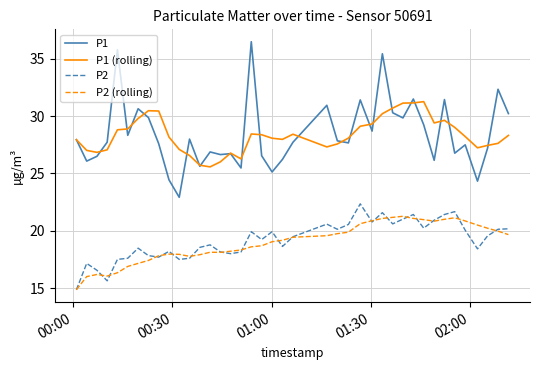

Rank the series by their maximum value, from lowest to highest.

P2 (rolling), P2, P1 (rolling), P1